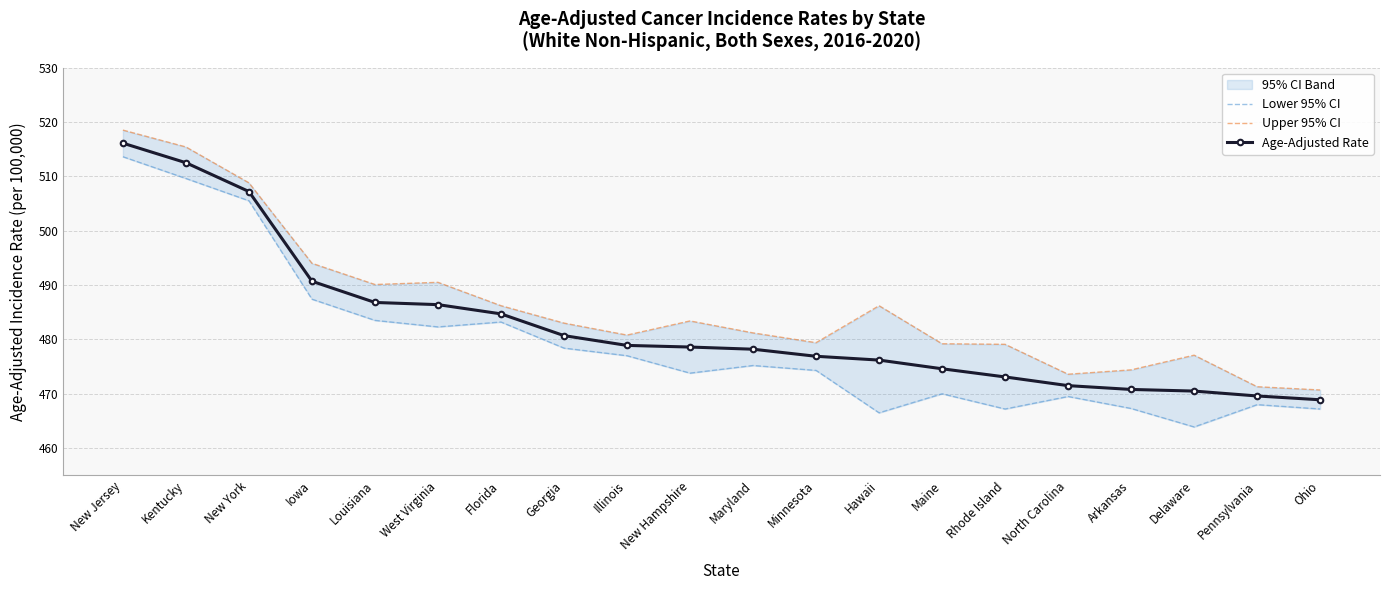

What position from the left is Georgia?

8